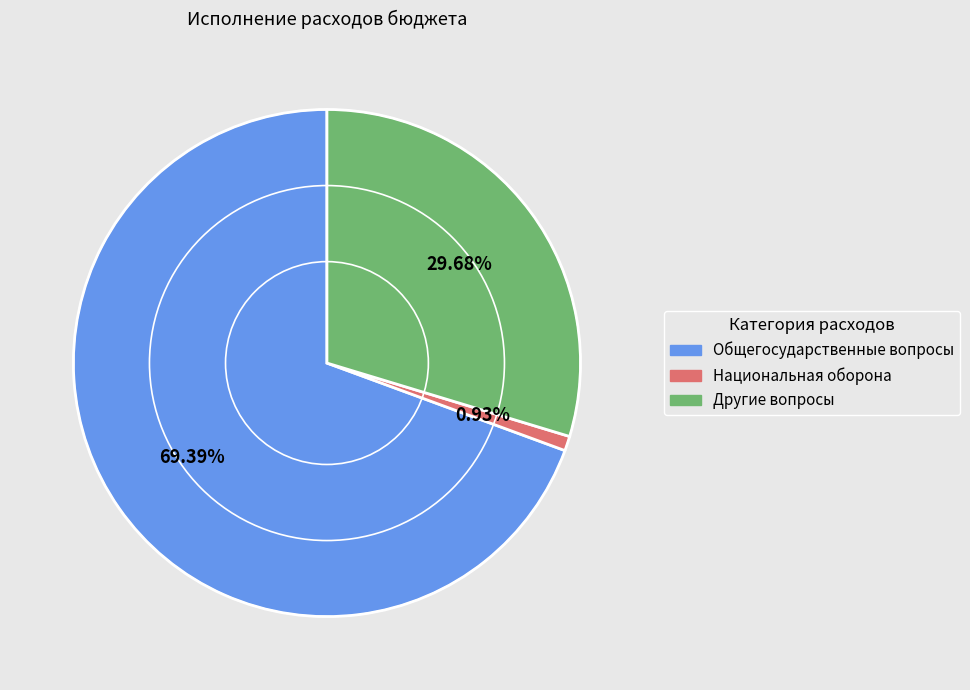

How many slices are in this pie chart?

3